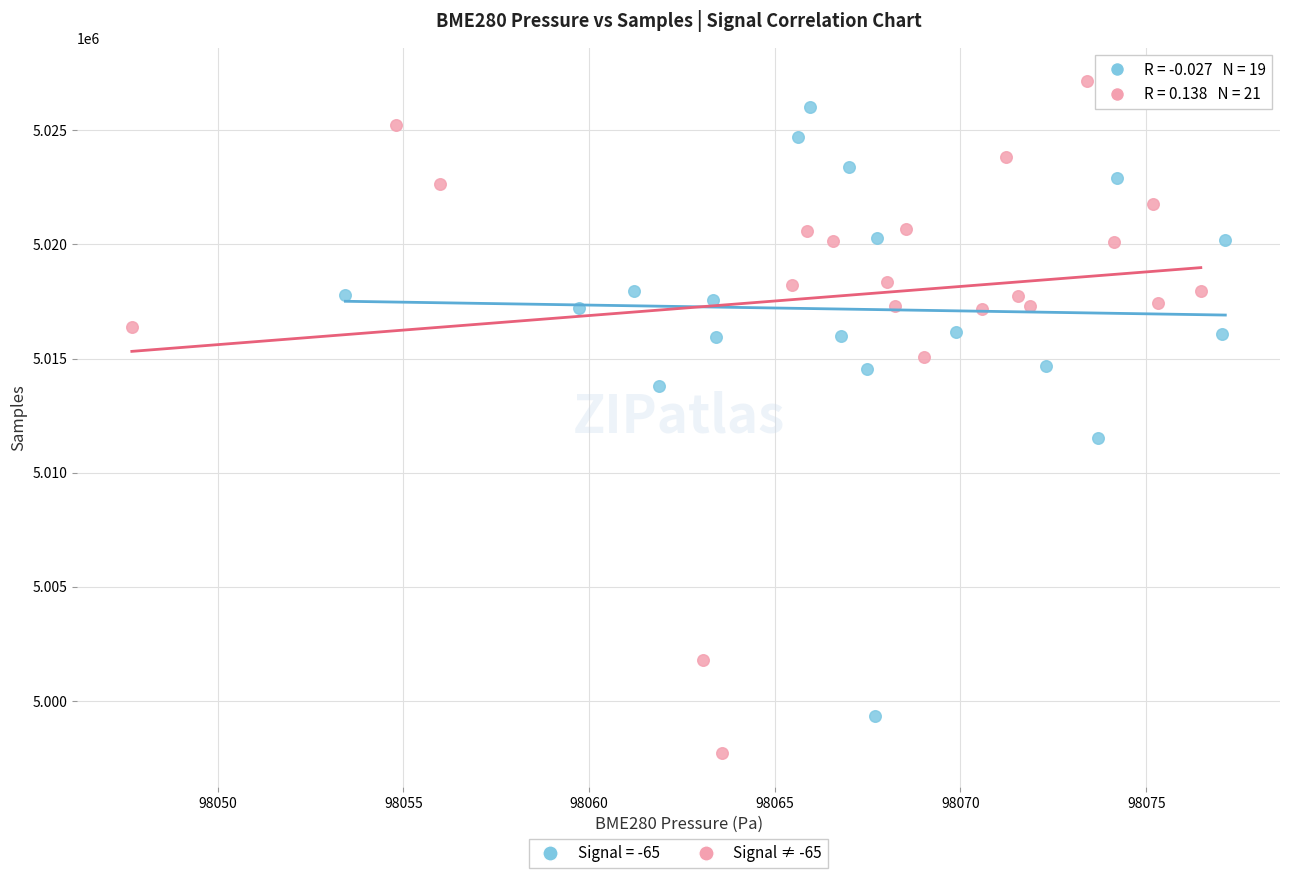

Which series has the largest Y range (max minus min)?

Signal ≠ -65